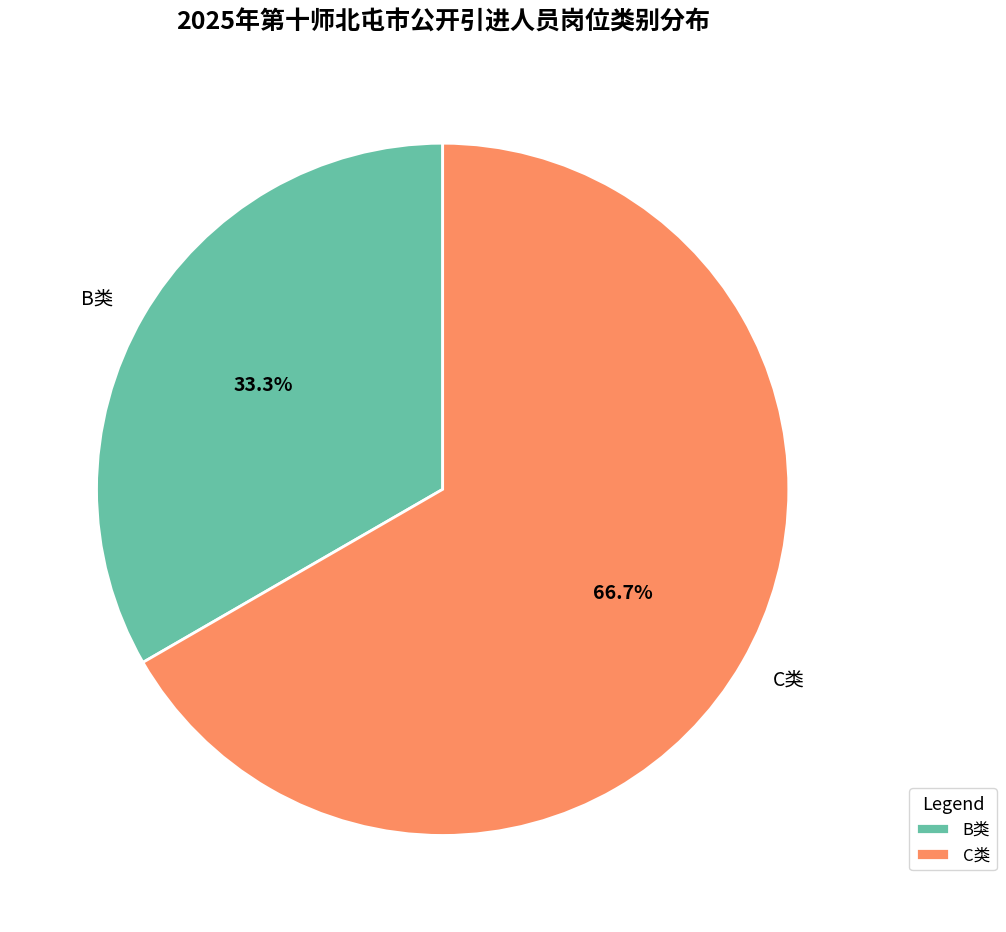

To the nearest percent, what portion does C类 represent?

67%